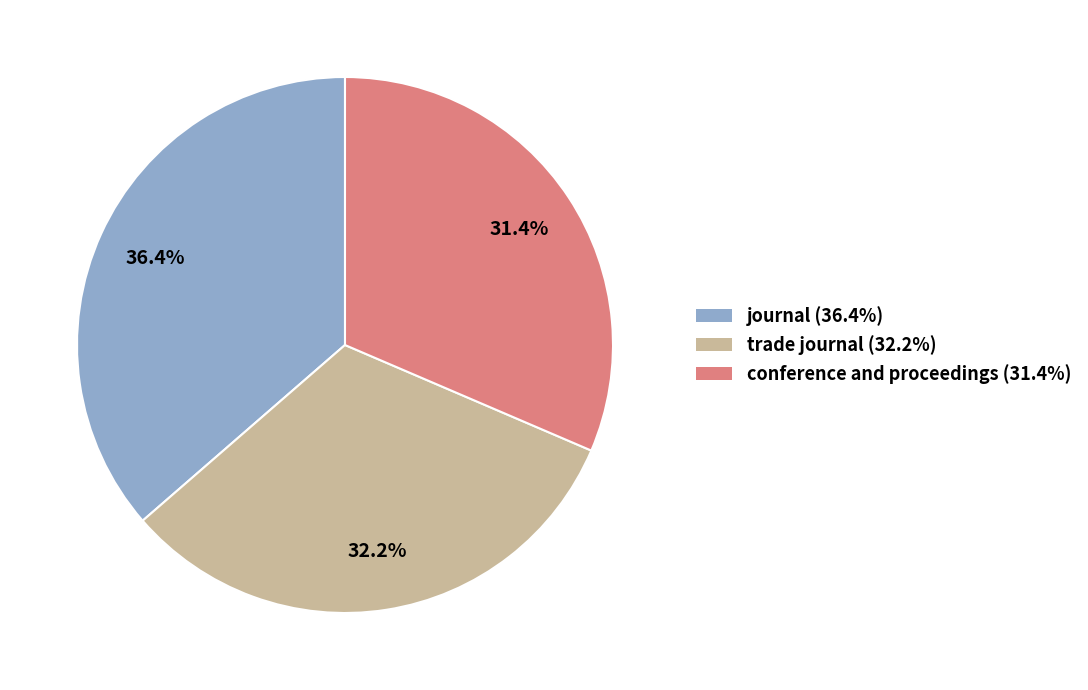

Does any single category account for the majority?

No